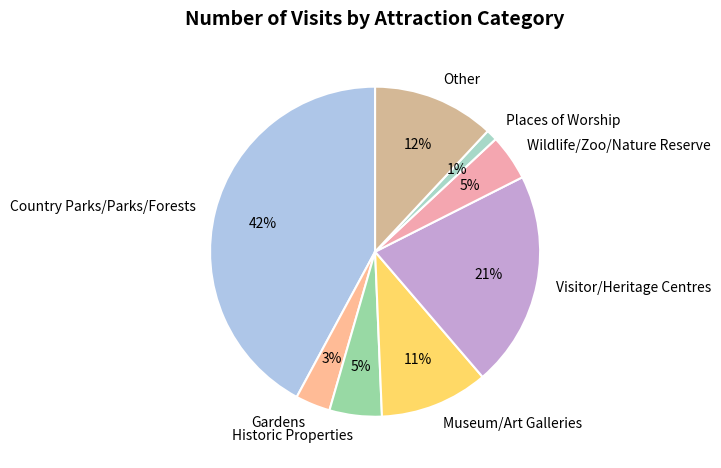

How many segments does this pie chart have?

8